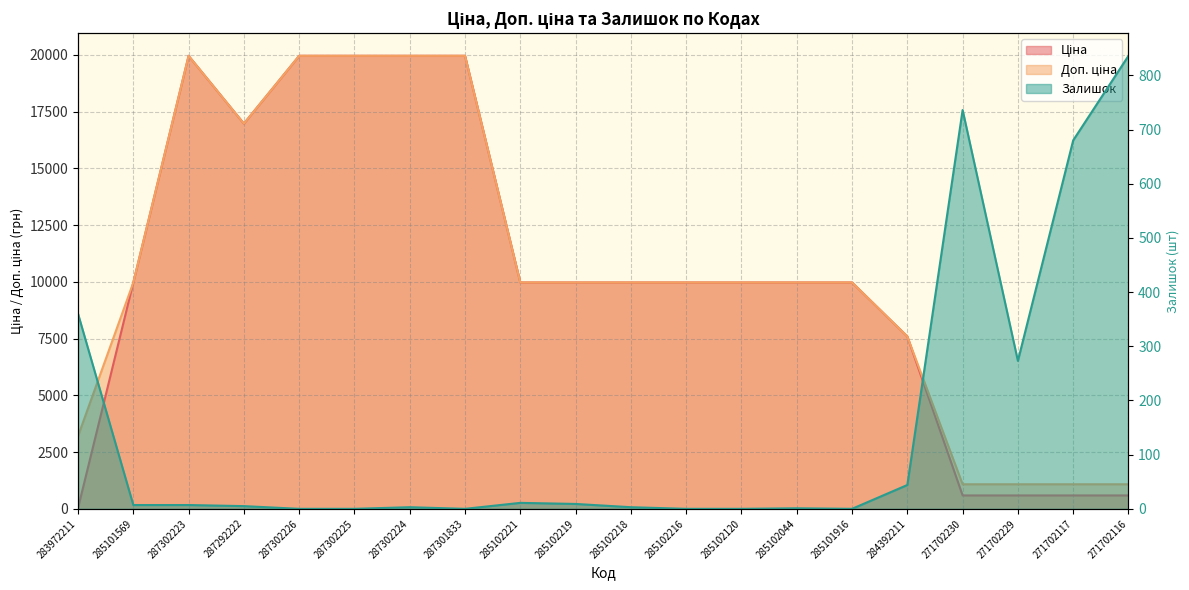

True or false: Залишок and Доп. ціна cross at least once.

False